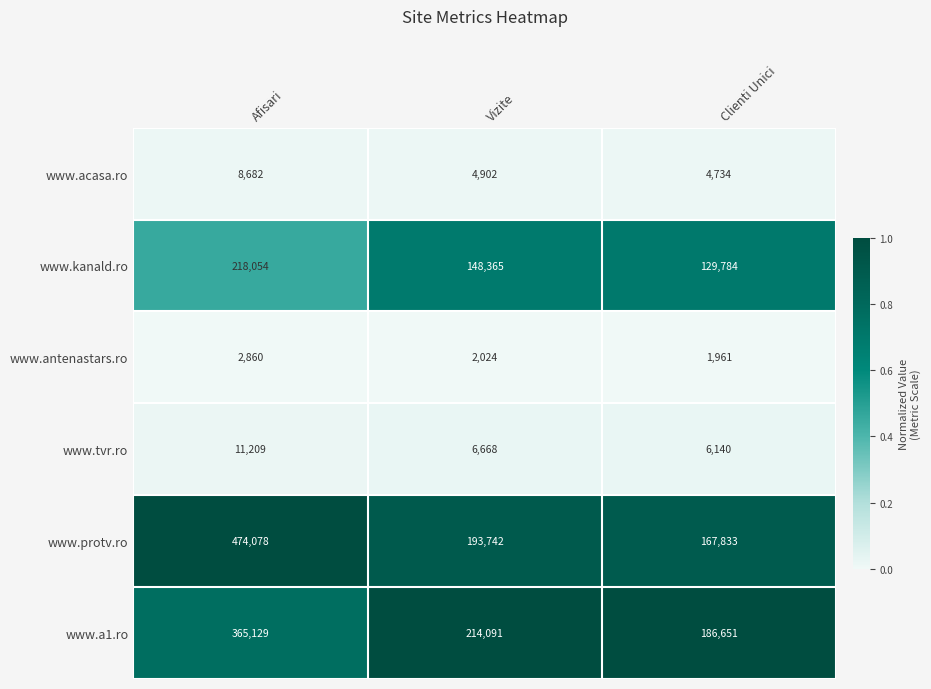

Between Afisari and Clienti Unici, which series saw the biggest shift?

www.protv.ro